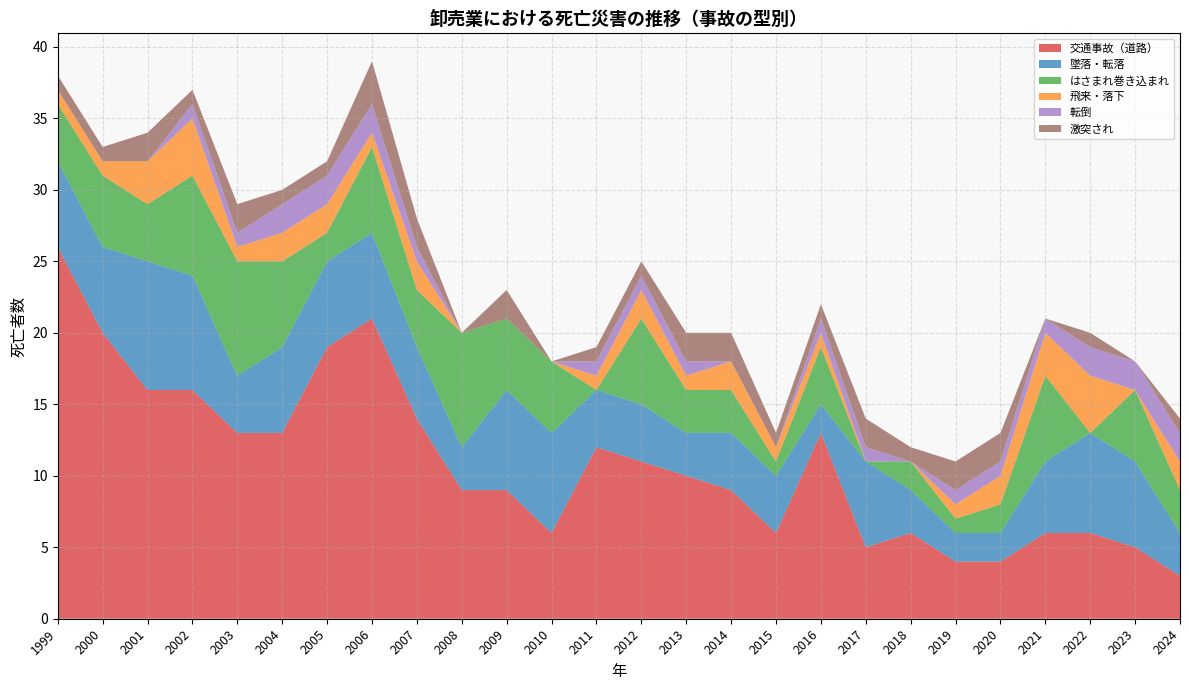

Reading left to right, transcribe all the data shown in this chart.

交通事故（道路）: 1999=26	2000=20	2001=16	2002=16	2003=13	2004=13	2005=19	2006=21	2007=14	2008=9	2009=9	2010=6	2011=12	2012=11	2013=10	2014=9	2015=6	2016=13	2017=5	2018=6	2019=4	2020=4	2021=6	2022=6	2023=5	2024=3
墜落・転落: 1999=6	2000=6	2001=9	2002=8	2003=4	2004=6	2005=6	2006=6	2007=5	2008=3	2009=7	2010=7	2011=4	2012=4	2013=3	2014=4	2015=4	2016=2	2017=6	2018=3	2019=2	2020=2	2021=5	2022=7	2023=6	2024=3
はさまれ巻き込まれ: 1999=4	2000=5	2001=4	2002=7	2003=8	2004=6	2005=2	2006=6	2007=4	2008=8	2009=5	2010=5	2011=0	2012=6	2013=3	2014=3	2015=1	2016=4	2017=0	2018=2	2019=1	2020=2	2021=6	2022=0	2023=5	2024=3
飛来・落下: 1999=1	2000=1	2001=3	2002=4	2003=1	2004=2	2005=2	2006=1	2007=2	2008=0	2009=0	2010=0	2011=1	2012=2	2013=1	2014=2	2015=1	2016=1	2017=0	2018=0	2019=1	2020=2	2021=3	2022=4	2023=0	2024=2
転倒: 1999=0	2000=0	2001=0	2002=1	2003=1	2004=2	2005=2	2006=2	2007=1	2008=0	2009=0	2010=0	2011=1	2012=1	2013=1	2014=0	2015=0	2016=1	2017=1	2018=0	2019=1	2020=1	2021=1	2022=2	2023=2	2024=2
激突され: 1999=1	2000=1	2001=2	2002=1	2003=2	2004=1	2005=1	2006=3	2007=2	2008=0	2009=2	2010=0	2011=1	2012=1	2013=2	2014=2	2015=1	2016=1	2017=2	2018=1	2019=2	2020=2	2021=0	2022=1	2023=0	2024=1